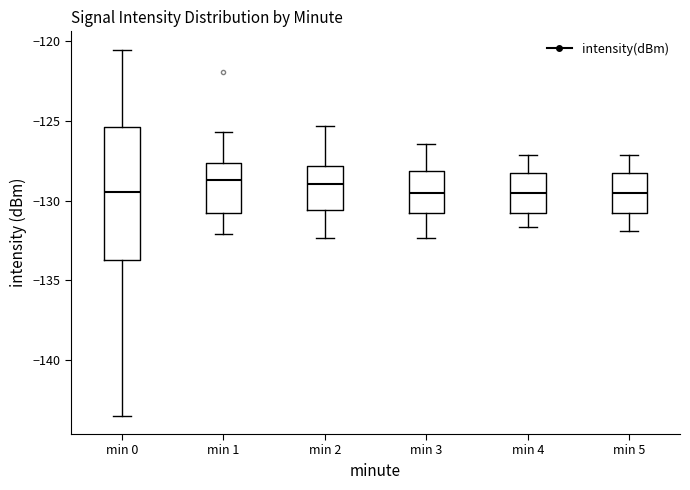

Reading left to right, transcribe this box plot: for each box, give where its median line is, the range the box spans, and where its two whiskers end, as read against the y-axis. The values are not printed on the chart, so give them approximately, as read against the axis.

min 0: median -129.5, box -133.5 to -125.5, whiskers -143.5 to -120.5
min 1: median -128.5, box -130.5 to -127.5, whiskers -132.0 to -125.5
min 2: median -129.0, box -130.5 to -128.0, whiskers -132.5 to -125.5
min 3: median -129.5, box -131.0 to -128.0, whiskers -132.5 to -126.5
min 4: median -129.5, box -131.0 to -128.5, whiskers -131.5 to -127.0
min 5: median -129.5, box -131.0 to -128.5, whiskers -132.0 to -127.0